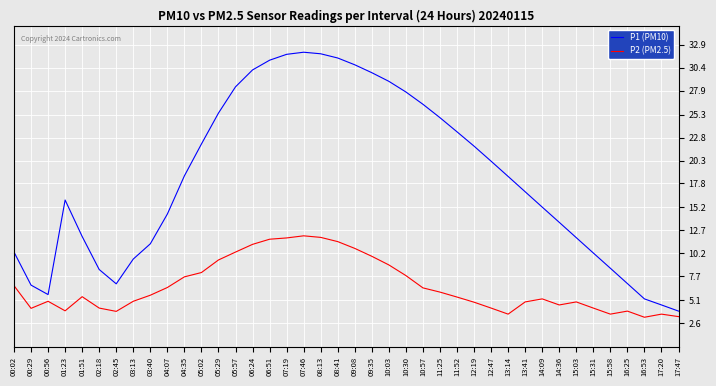

Between 03:40 and 10:30, which series saw the biggest shift?

P1 (PM10)